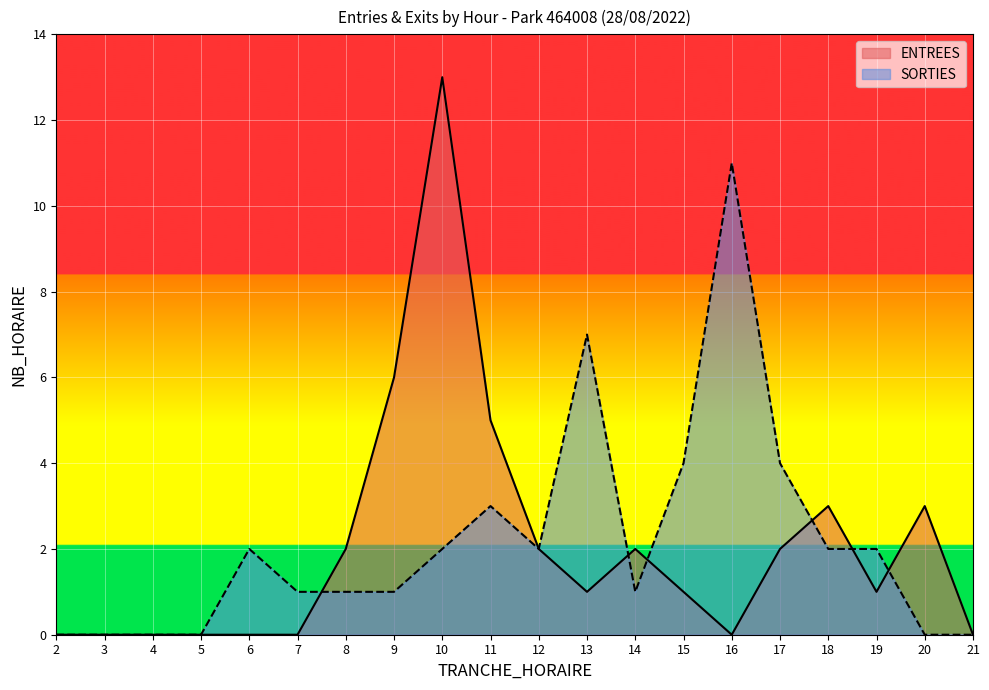

What is the total value across all series at 8?

3